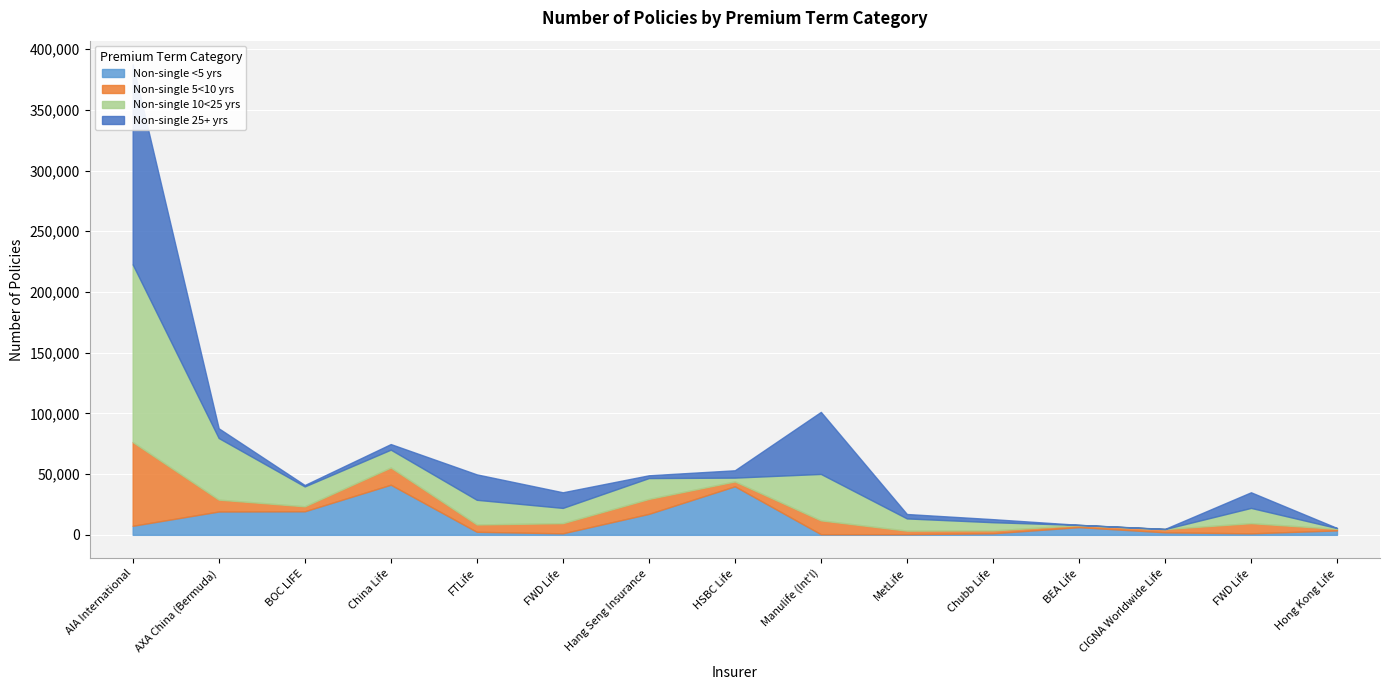

Reading right to left, transcribe all the data shown in this chart.

Non-single <5 yrs: 3648	1236	2083	6340	1271	554	543	39979	17265	1236	2503	41274	19398	19210	7448
Non-single 5<10 yrs: 1291	8386	2663	1620	2373	2898	11372	4008	12300	8386	6031	14183	4091	9788	69031
Non-single 10<25 yrs: 623	12554	0	212	6752	10063	38234	3136	17182	12554	20318	14696	16375	50732	146249
Non-single 25+ yrs: 105	12870	150	56	2512	3640	51096	6037	2285	12870	20936	4603	1171	8016	164845